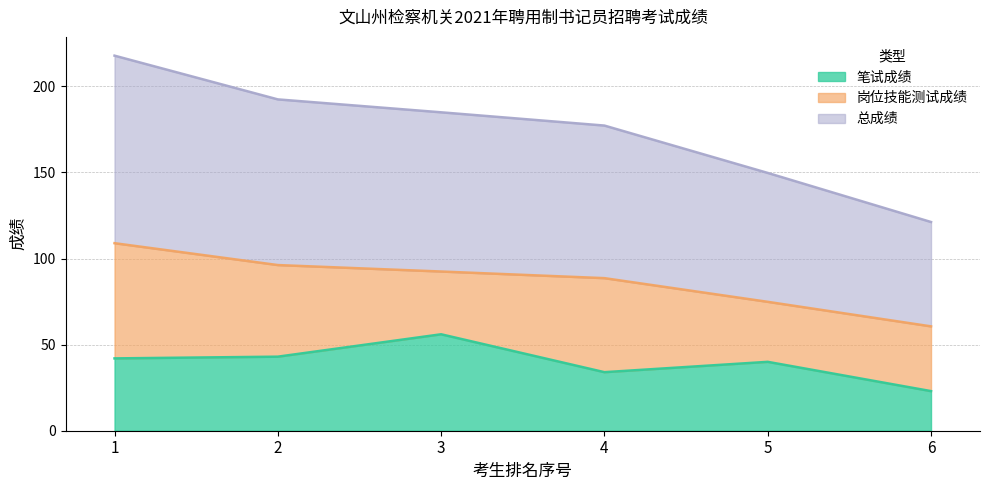

True or false: 总成绩 and 笔试成绩 cross at least once.

False